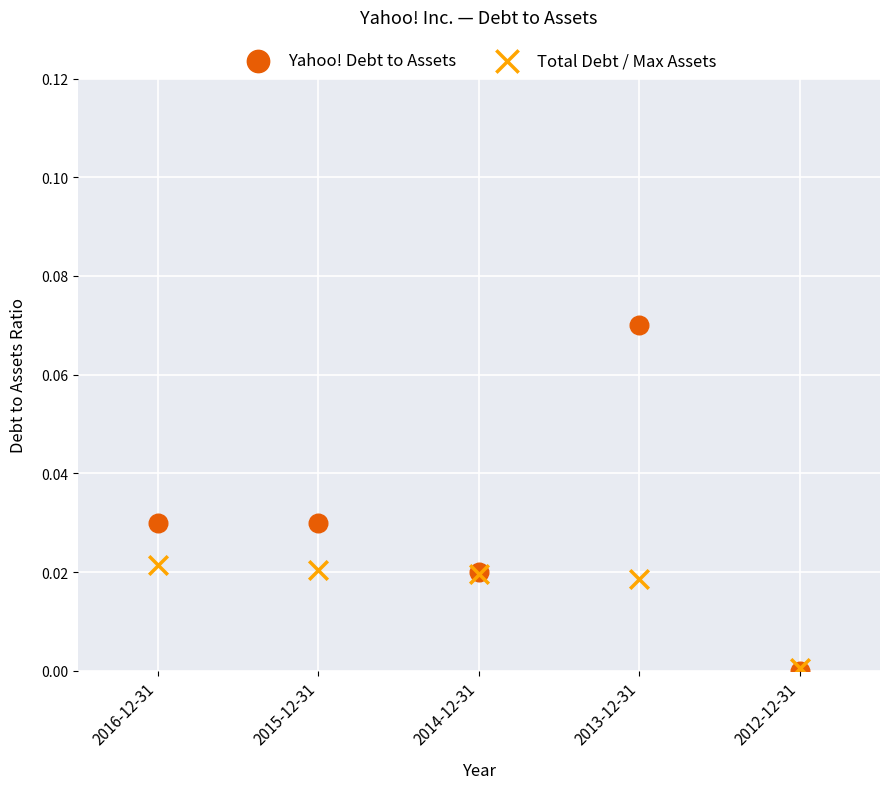

What are all the series names shown in the legend?

Yahoo! Debt to Assets, Total Debt / Max Assets